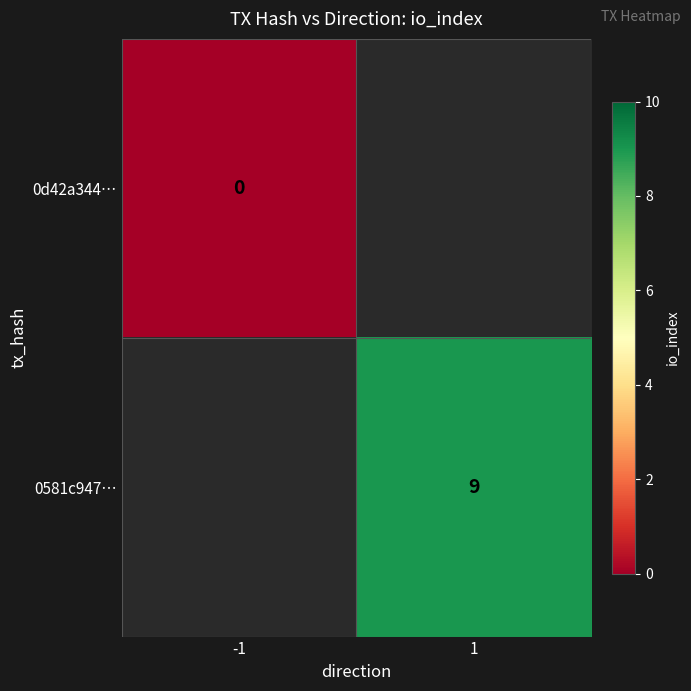

Is it true that 0581c947… equals 9 at 1?

True